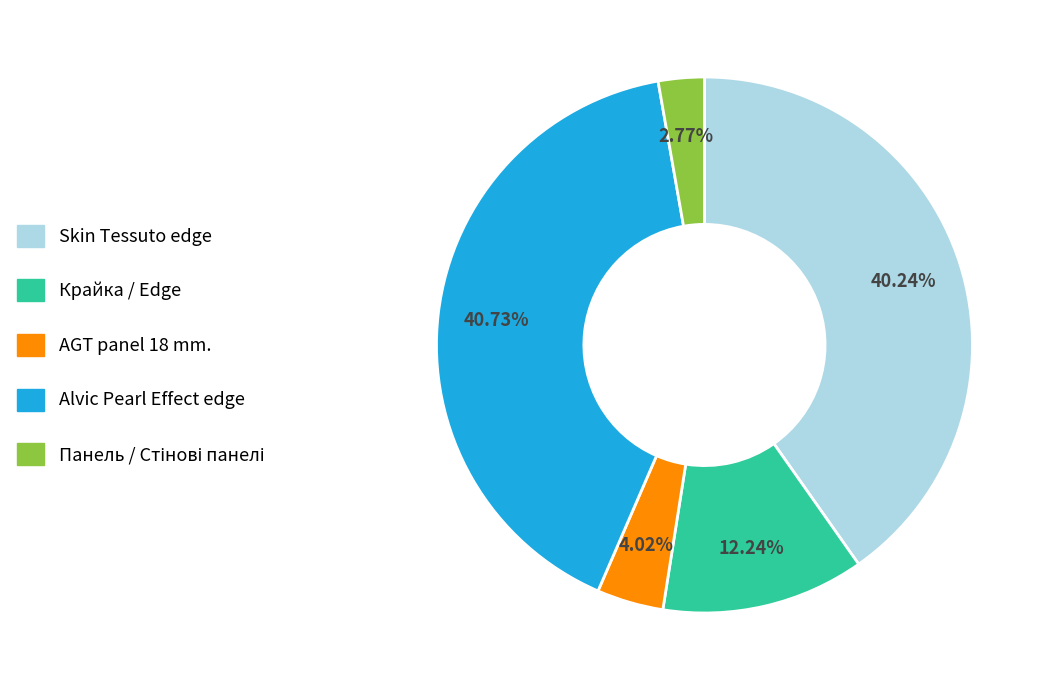

How many slices are in this pie chart?

5